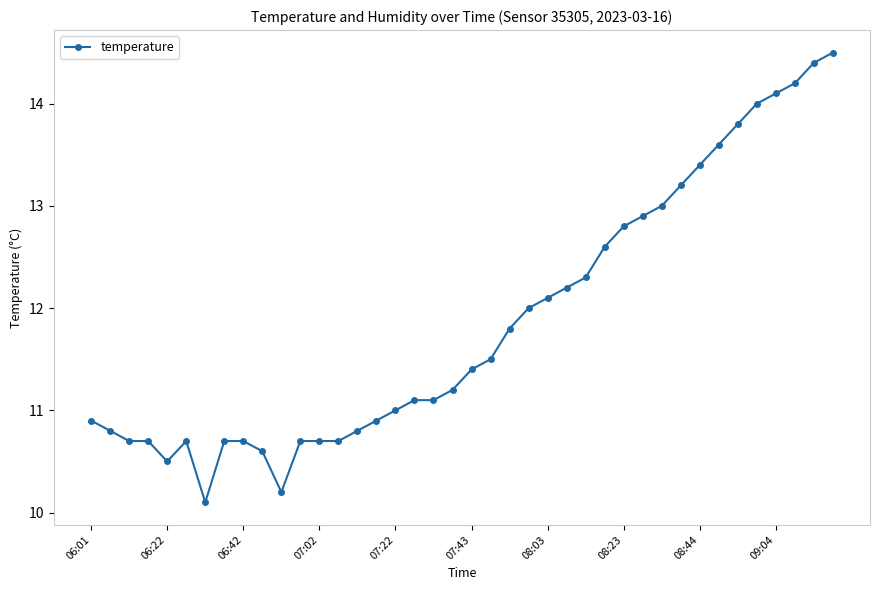

What is the maximum value shown in the chart?

14.5